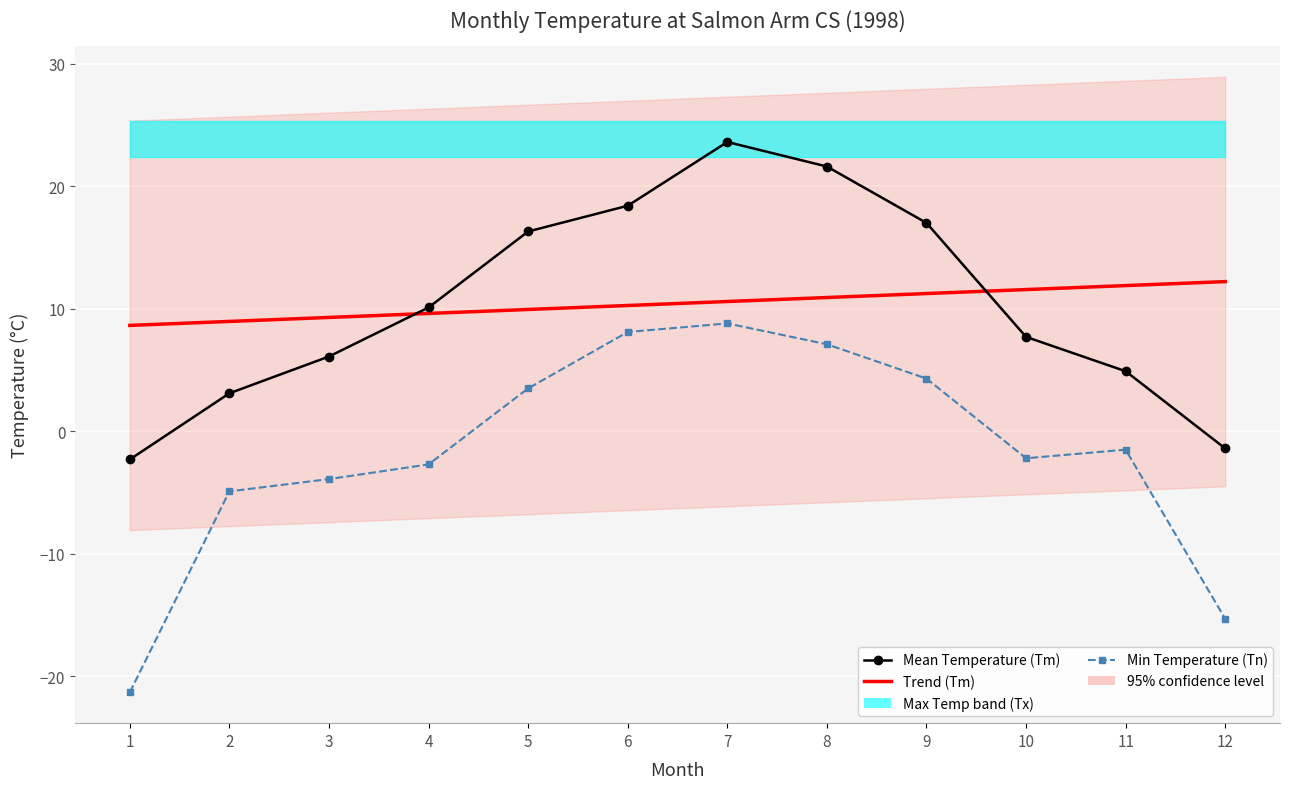

True or false: Trend (Tm) and Min Temperature (Tn) intersect in this chart.

False